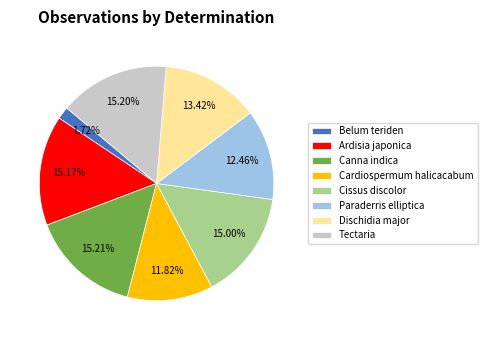

Count the number of slices in the pie.

8